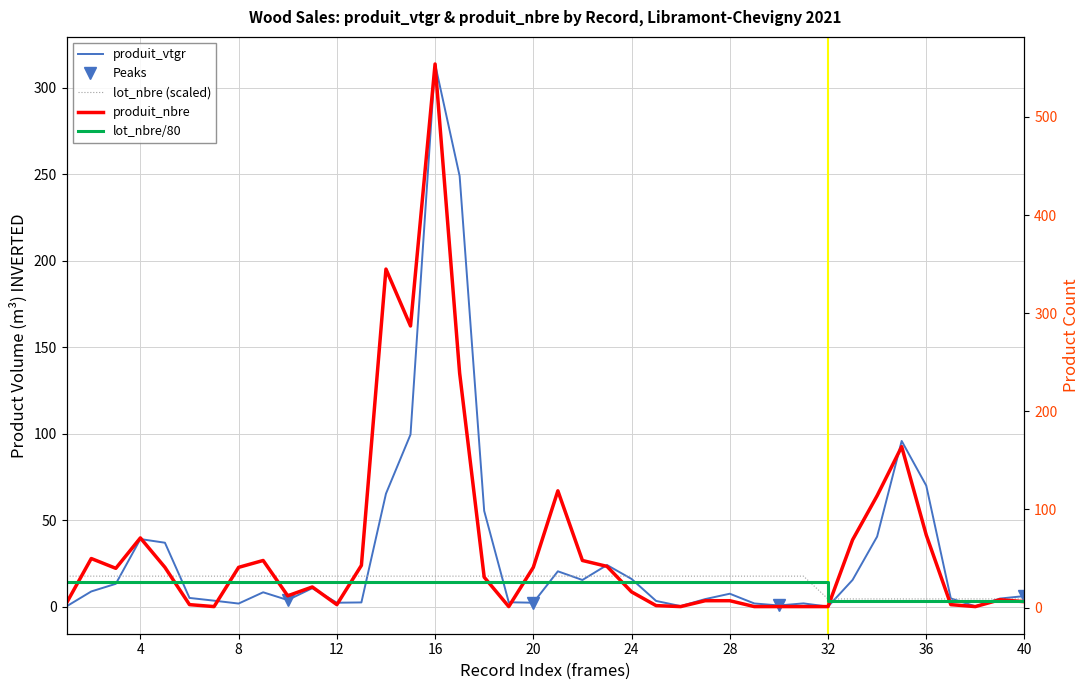

Is this an area chart (filled region under the line)?

No